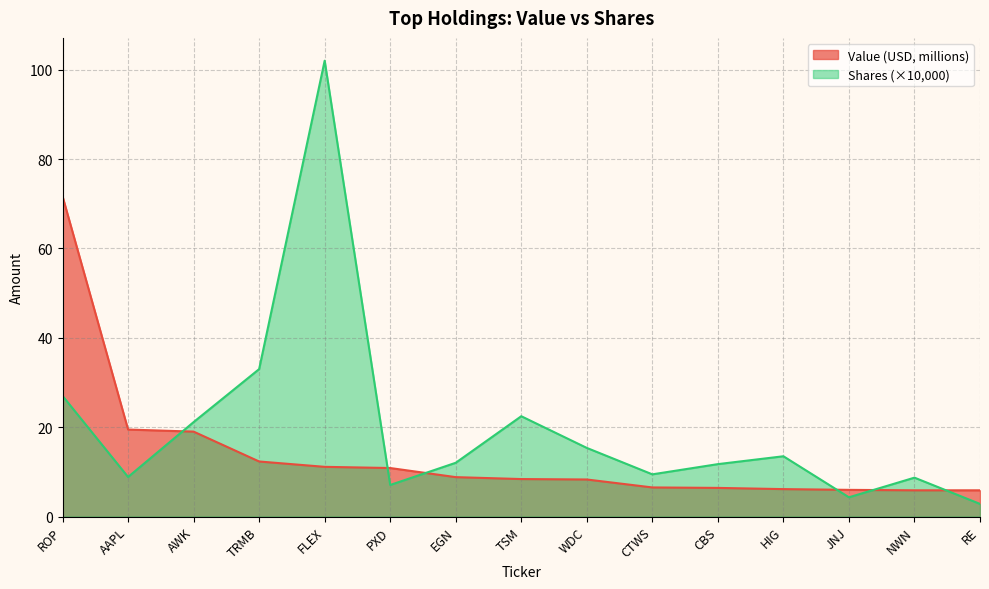

Is the value of Value (USD) at JNJ greater than the value of Shares at ROP?

No